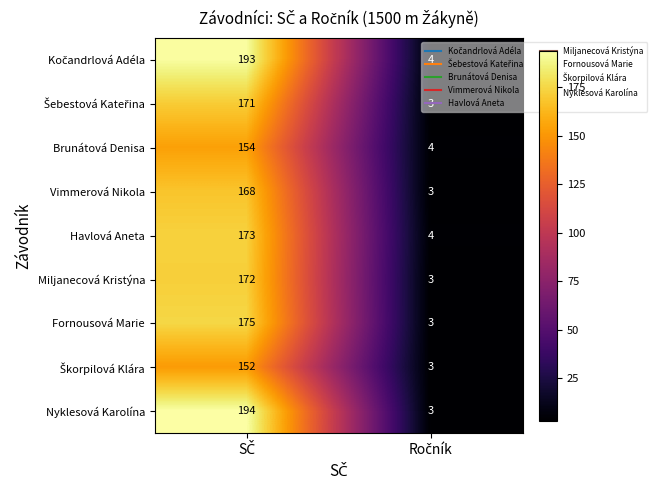

What is the difference between the maximum and minimum values in the Nyklesová Karolína series?

191